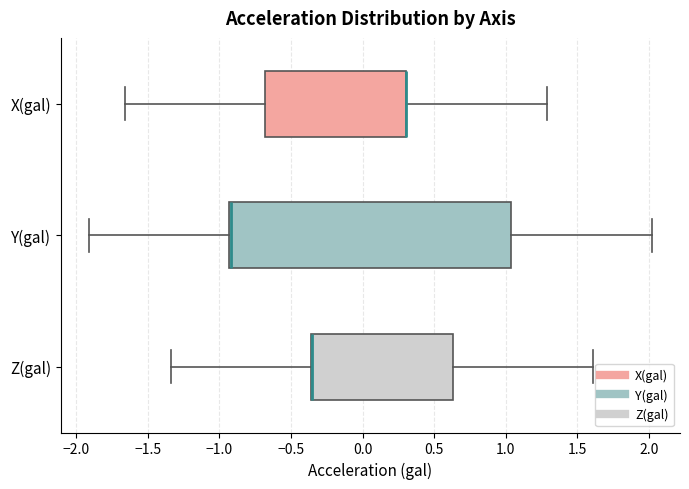

Reading bottom to top, read every box against the x-axis: the position of its median line, the range the box covers, and the ends of its whiskers. The values are not printed on the chart, so give them approximately, as read against the axis.

Z(gal): median -0.35 (drawn on the box's left edge), box -0.35 to 0.65, whiskers -1.35 to 1.60
Y(gal): median -0.90 (drawn on the box's left edge), box -0.95 to 1.05, whiskers -1.90 to 2.00
X(gal): median 0.30 (drawn on the box's right edge), box -0.70 to 0.30, whiskers -1.65 to 1.30